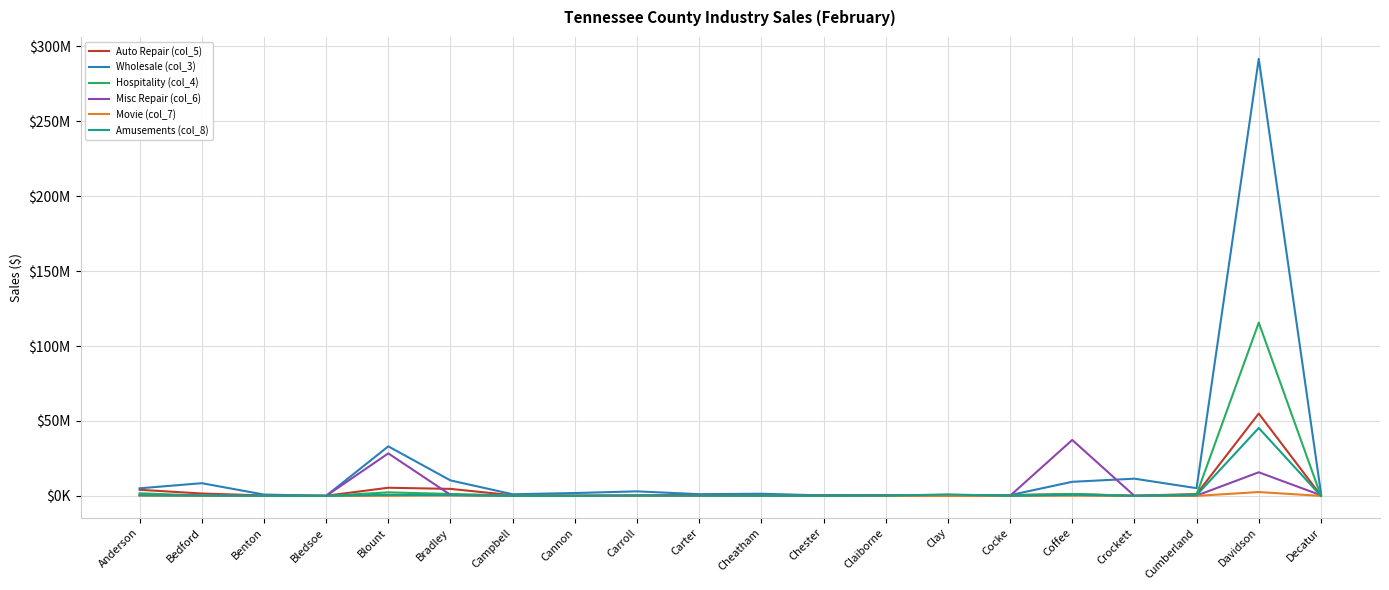

In Amusements (col_8), how many points are higher than both neighbors (excluding endpoints)?

5